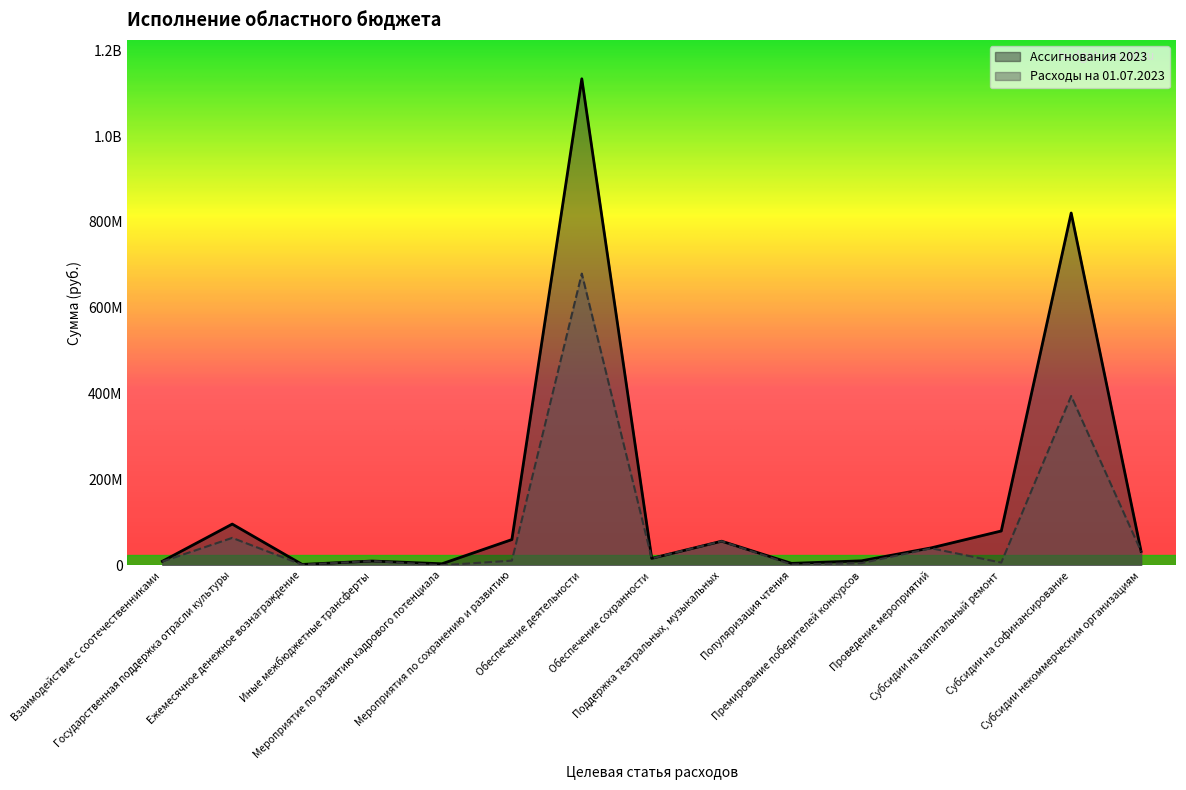

Reading left to right, transcribe all the data shown in this chart.

Ассигнования 2023: Взаимодействие с соотечественниками=9408000.0	Государственная поддержка отрасли культуры=96081510.0	Ежемесячное денежное вознаграждение=2106000.0	Иные межбюджетные трансферты=10000000.0	Мероприятие по развитию кадрового потенциала=3630720.0	Мероприятия по сохранению и развитию=60000000.0	Обеспечение деятельности=1133393250.0	Обеспечение сохранности=16200000.0	Поддержка театральных, музыкальных=56200000.0	Популяризация чтения=4562800.0	Премирование победителей конкурсов=10500000.0	Проведение мероприятий=40758956.0	Субсидии на капитальный ремонт=80000000.0	Субсидии на софинансирование=820700700.0	Субсидии некоммерческим организациям=32490000.0
Расходы на 01.07.2023: Взаимодействие с соотечественниками=8694300.0	Государственная поддержка отрасли культуры=63972836.7	Ежемесячное денежное вознаграждение=1386000.0	Иные межбюджетные трансферты=10000000.0	Мероприятие по развитию кадрового потенциала=217600.0	Мероприятия по сохранению и развитию=10905000.0	Обеспечение деятельности=679578290.5	Обеспечение сохранности=16200000.0	Поддержка театральных, музыкальных=56200000.0	Популяризация чтения=1918431.7	Премирование победителей конкурсов=5100000.0	Проведение мероприятий=39760000.0	Субсидии на капитальный ремонт=6343218.0	Субсидии на софинансирование=394451104.0	Субсидии некоммерческим организациям=32490000.0